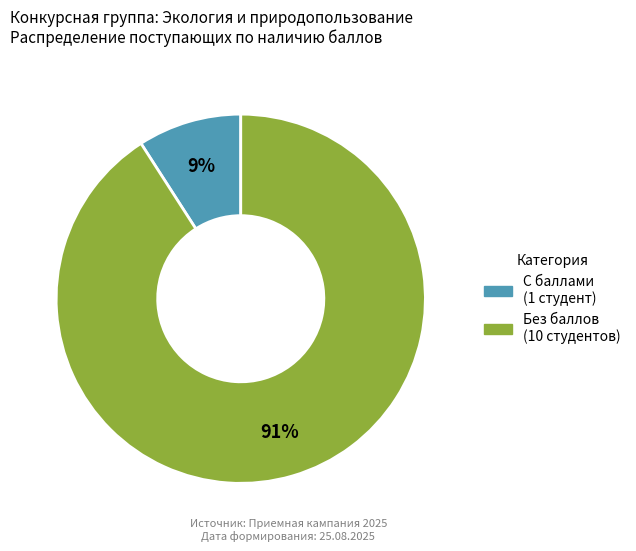

Count the number of slices in the pie.

2